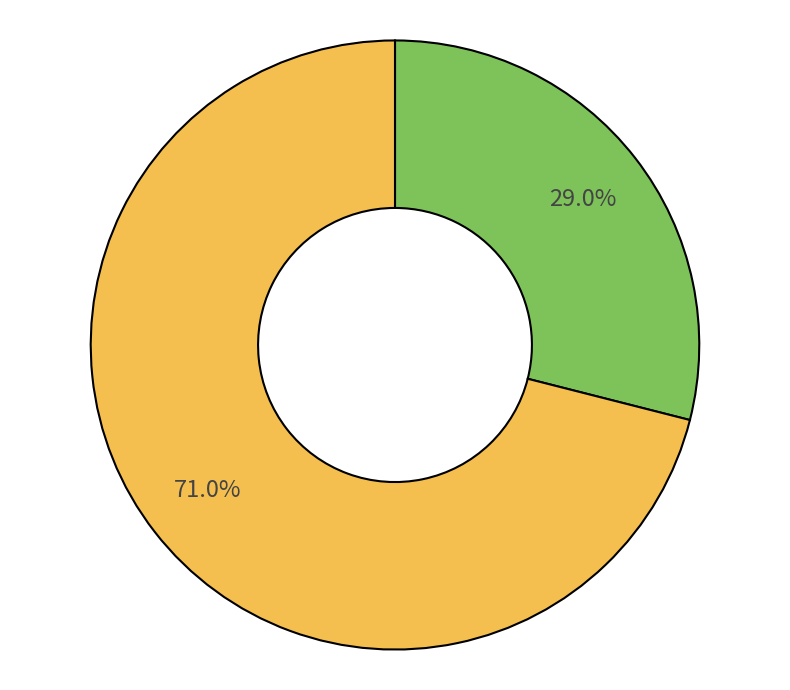

Does any single category account for the majority?

Yes